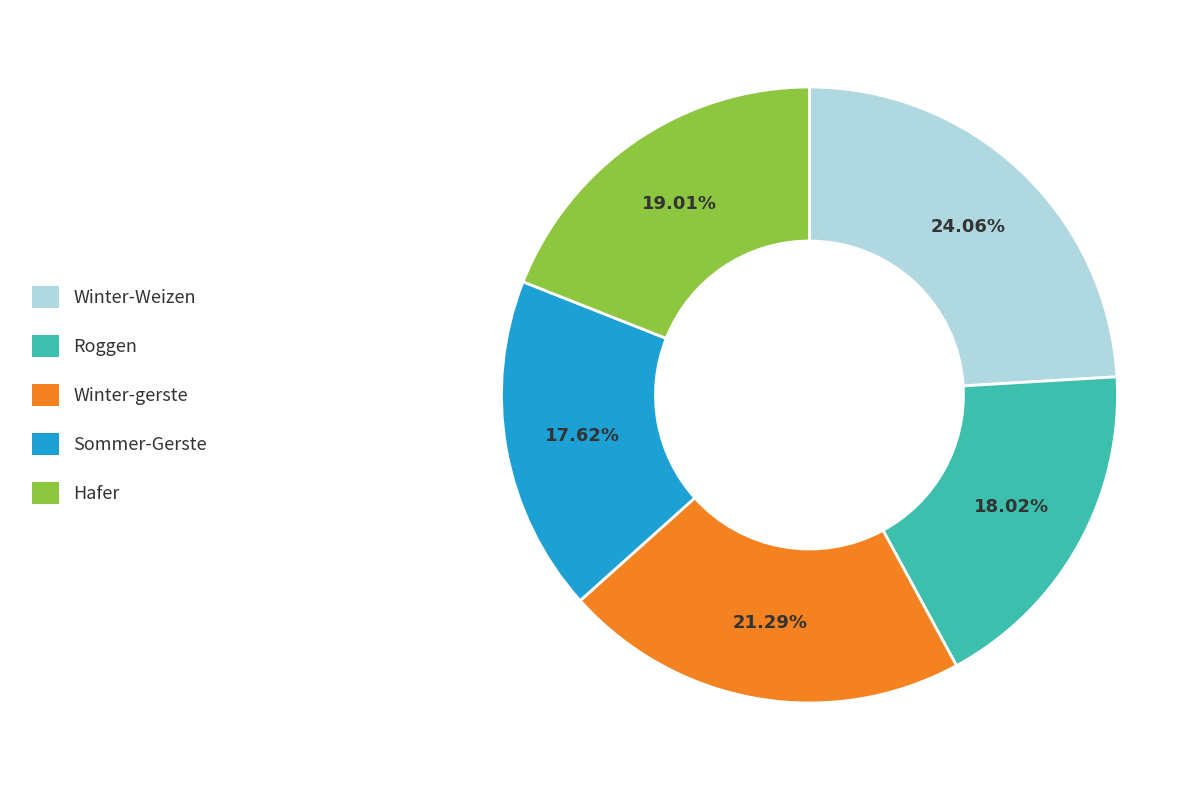

To the nearest percent, what percentage of the pie is Winter-Weizen?

24%